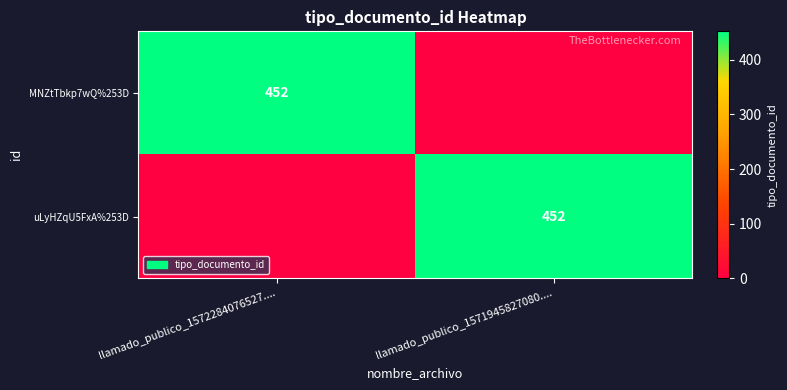

True or false: MNZtTbkp7wQ%253D has a value of 452 at llamado_publico_1572284076527.....

True